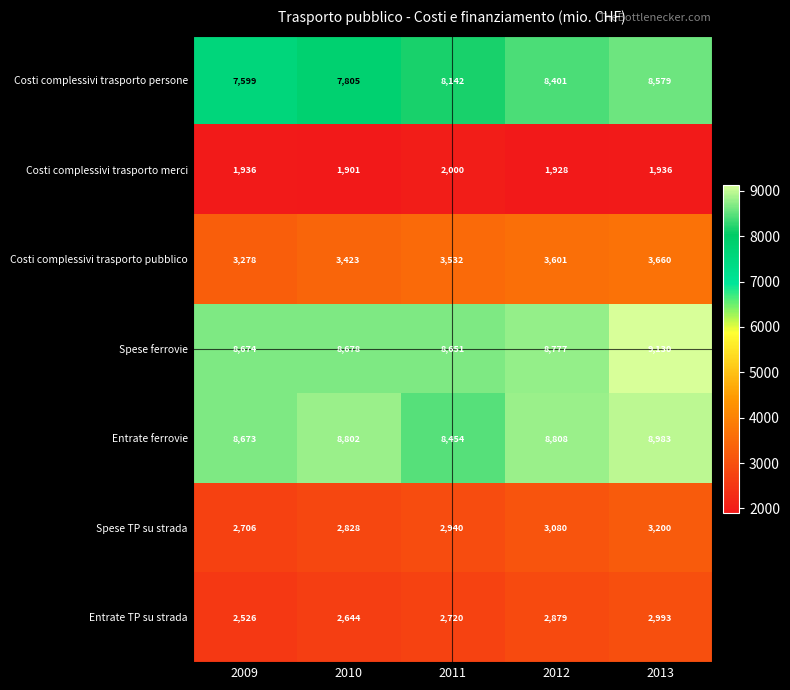

Rank the series at 2013 from lowest to highest value.

Costi complessivi trasporto merci, Entrate TP su strada, Spese TP su strada, Costi complessivi trasporto pubblico, Costi complessivi trasporto persone, Entrate ferrovie, Spese ferrovie